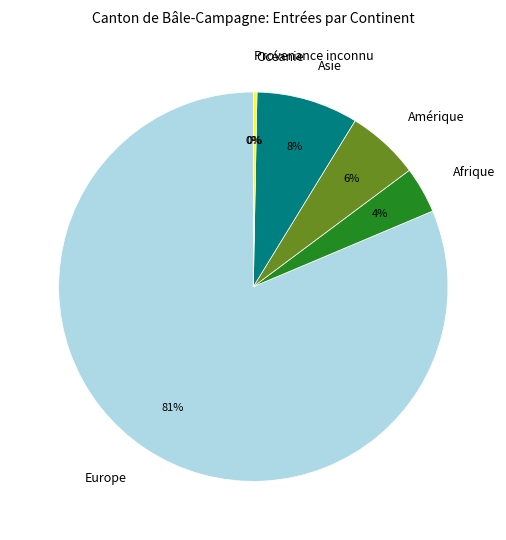

Is the sum of Afrique and Amérique greater than half?

No